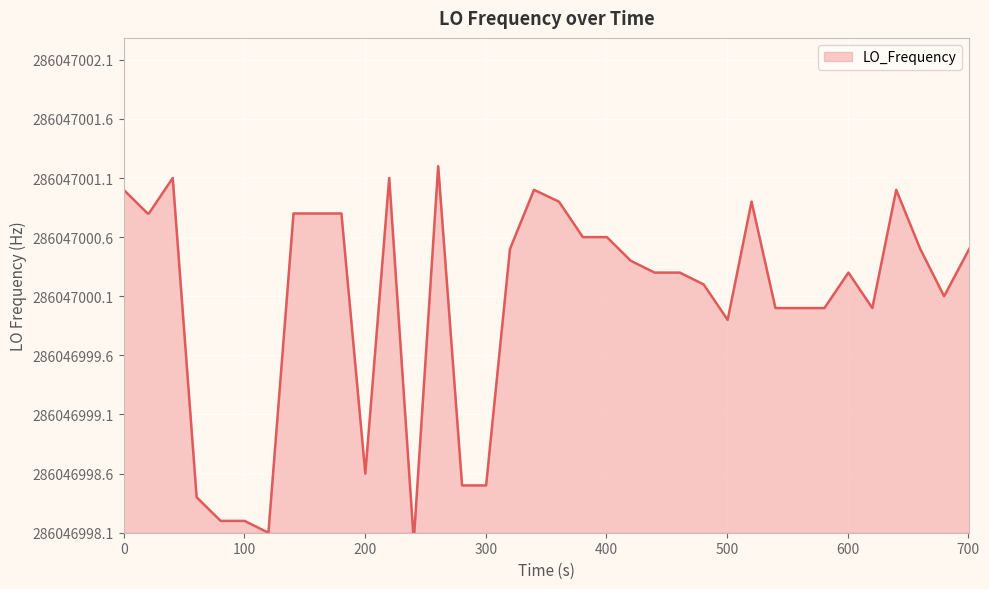

Does the chart display data point markers on the line(s)?

No